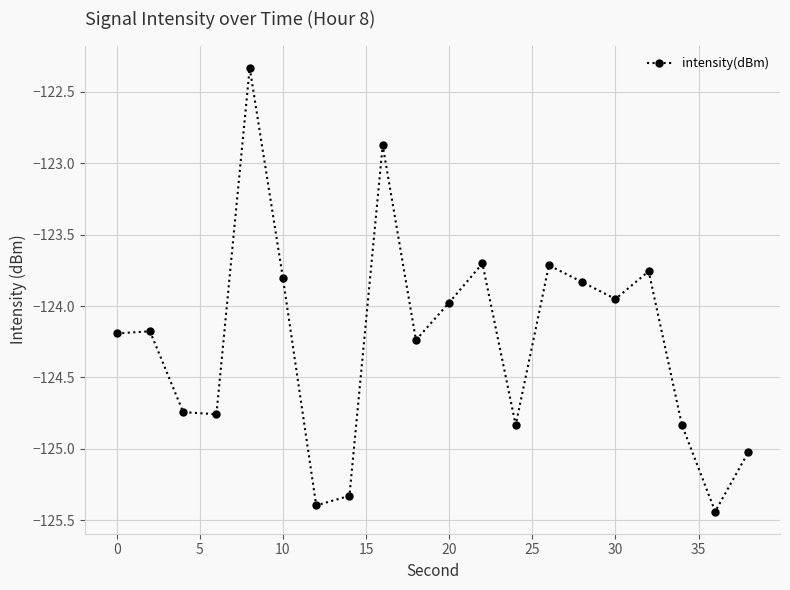

What is the maximum value shown in the chart?

-122.3